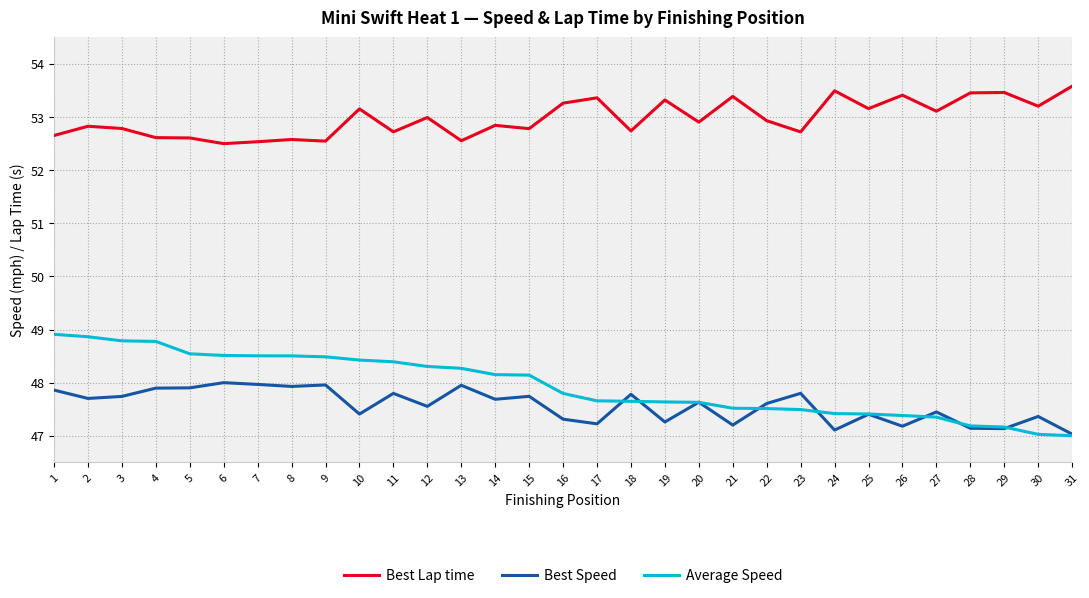

What is the total value across all series at 3?

149.3